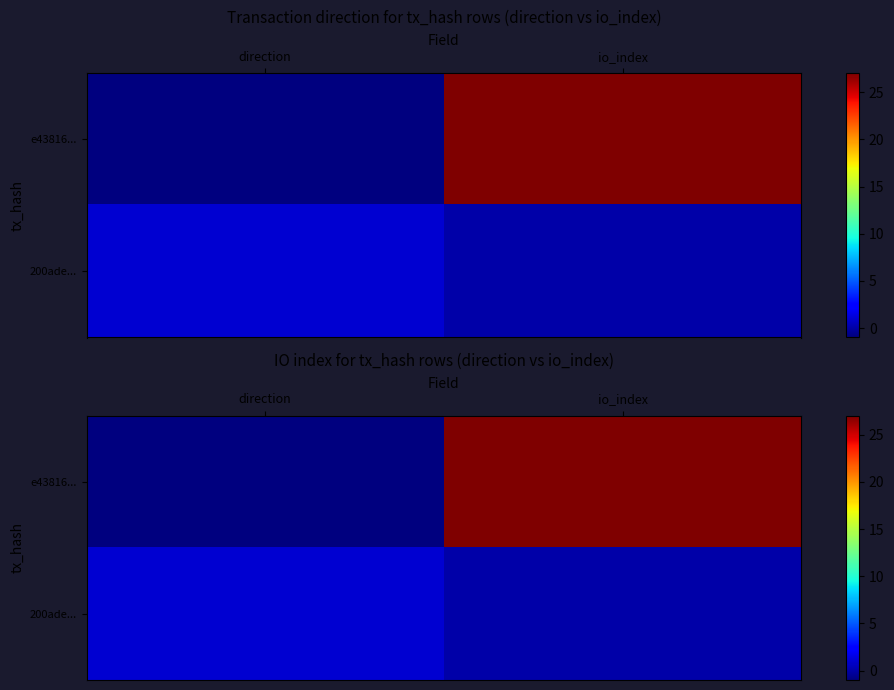

At which label is 200ade... closest to 0?

io_index